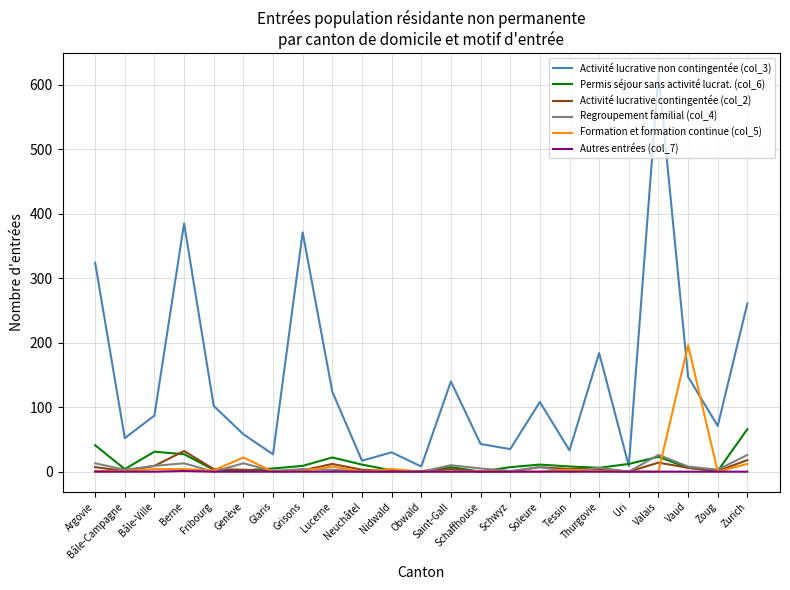

After their last crossing, which series has the higher values: Formation et formation continue (col_5) or Activité lucrative contingentée (col_2)?

Activité lucrative contingentée (col_2)